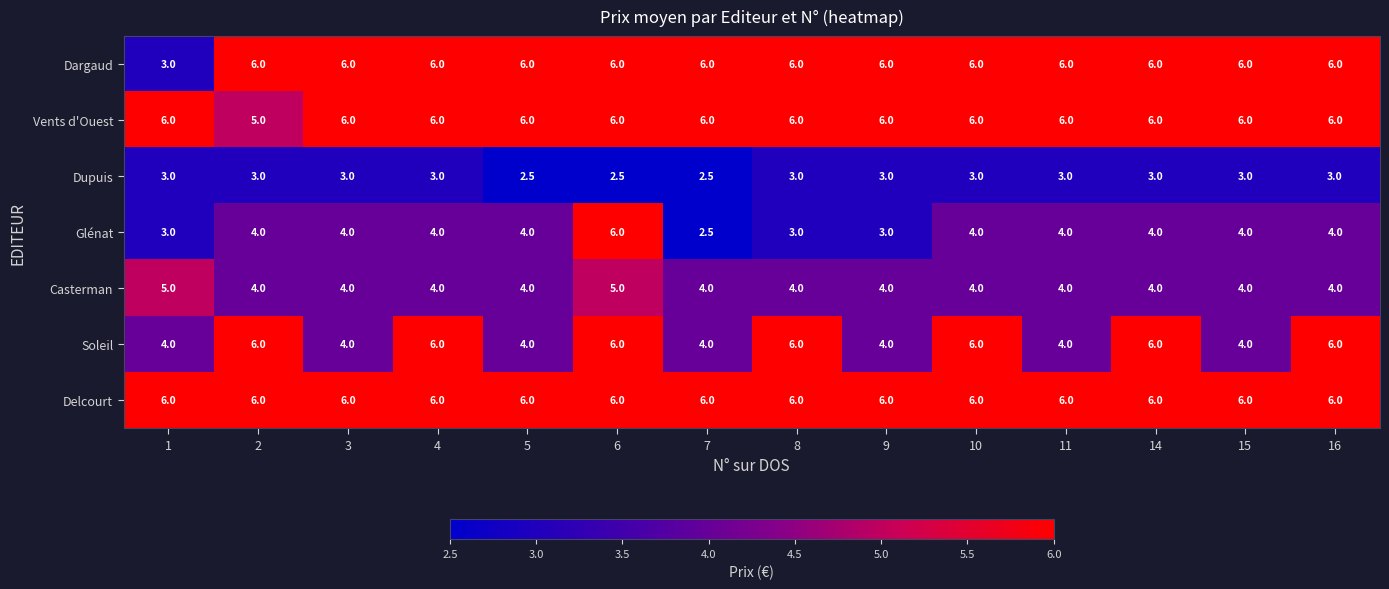

What is the sum of all Soleil values?

70.0